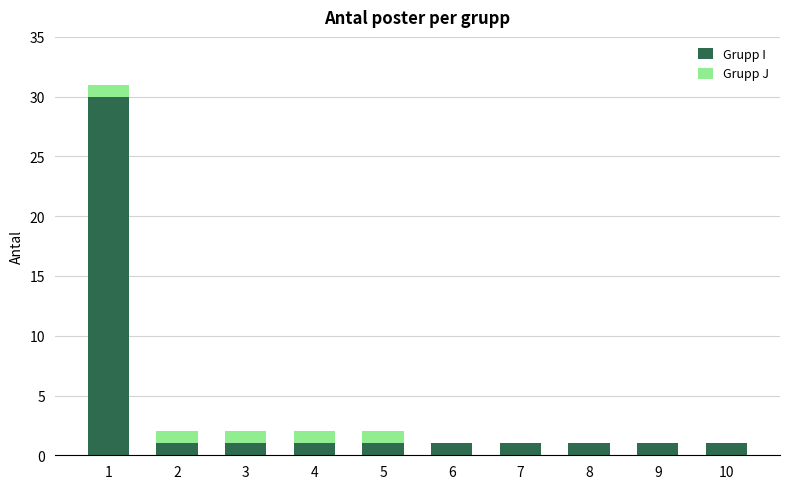

The Grupp I series shows 1 at 10. True or false?

True